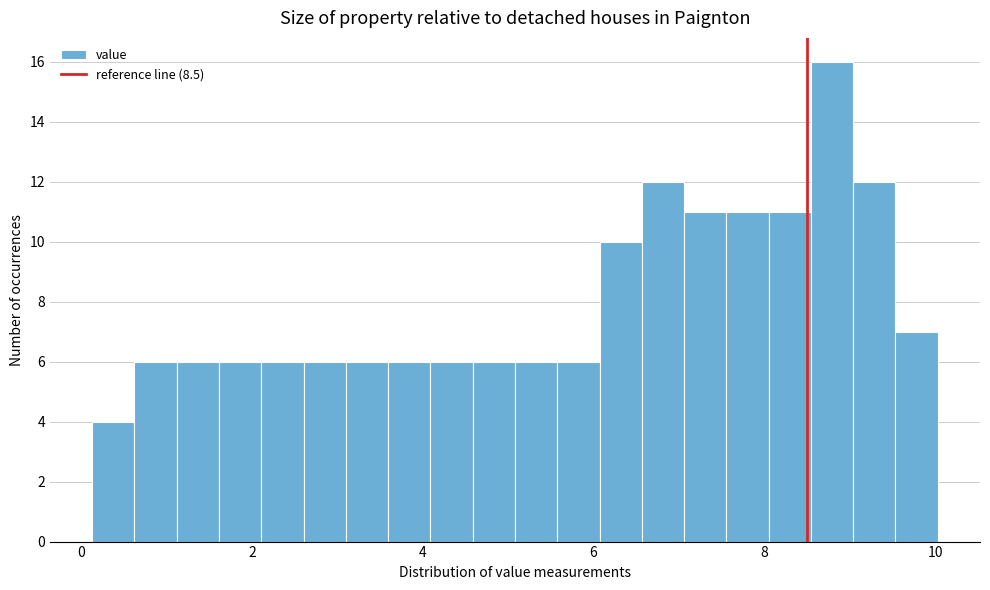

Around what value on the x-axis is the tallest bar? Give the approximate position of its centre, as read against the axis.

8.8